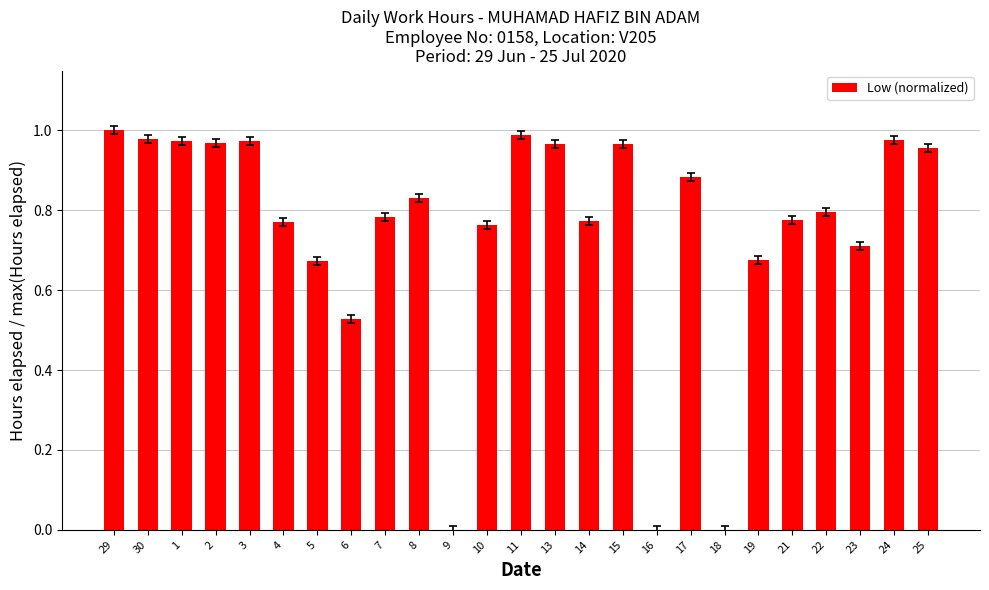

What is the sum of all values?

18.7